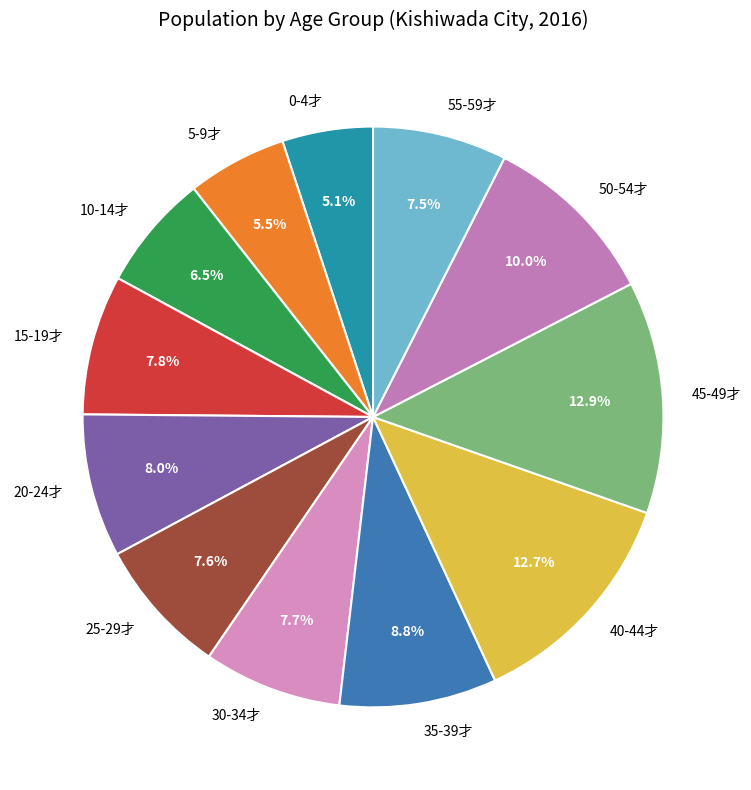

What is the total percentage of 0-4才 and 40-44才?

17.8%